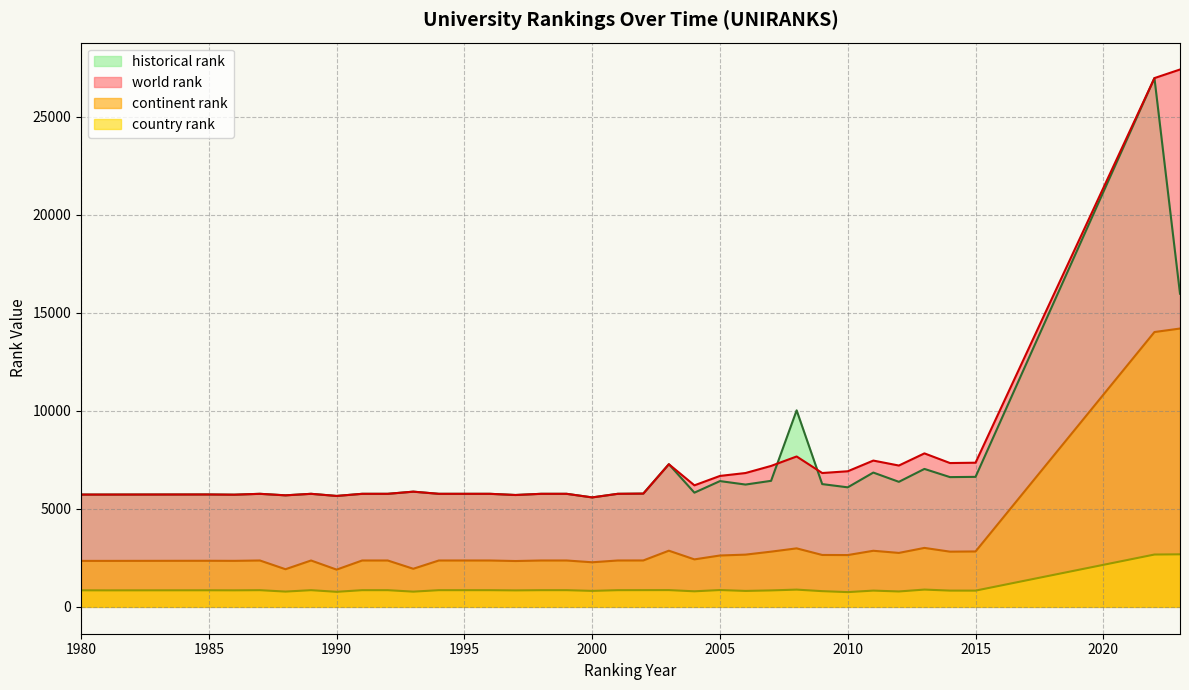

What is the minimum value for world rank?

5583.0